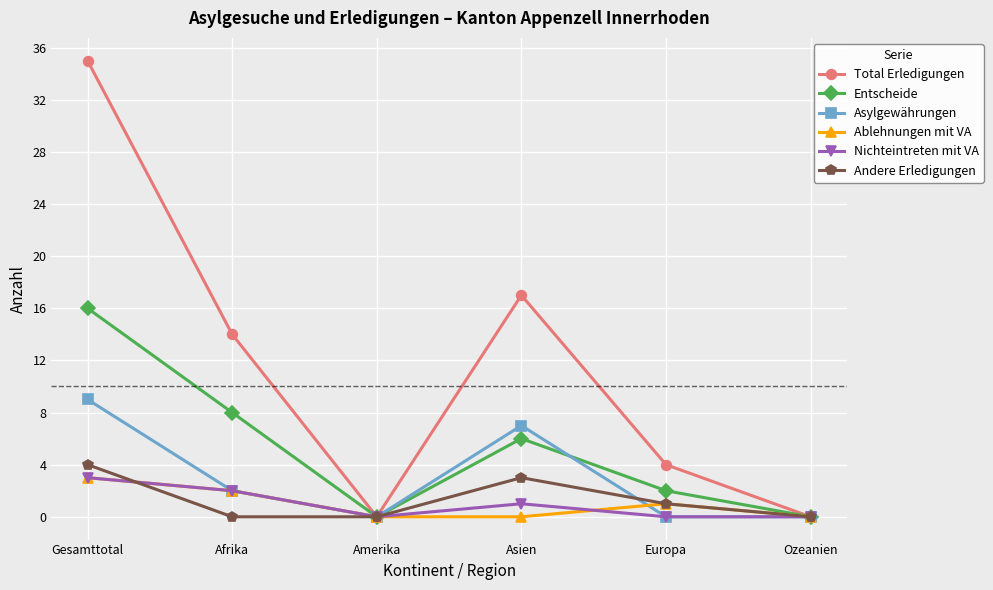

What is the total value across all series at Europa?

8